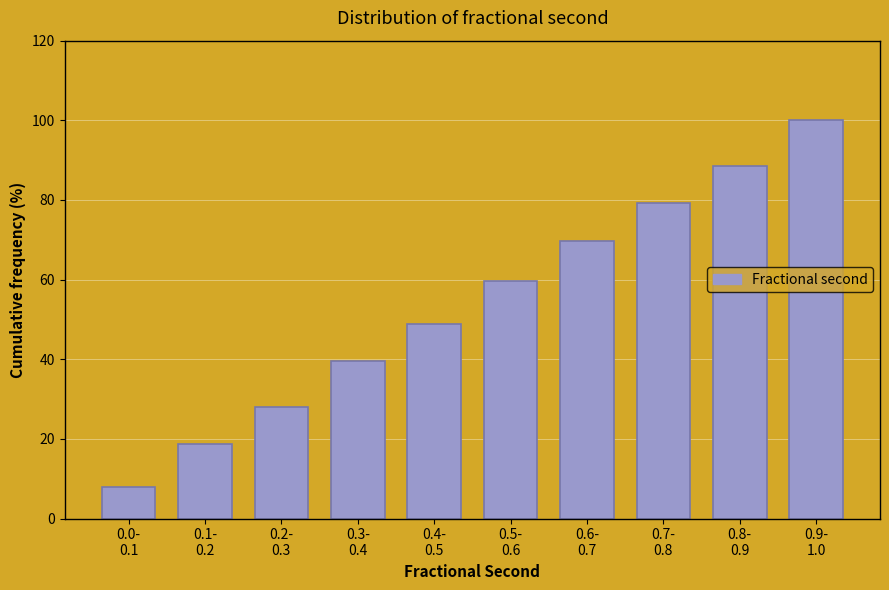

Reading left to right, extract all data points from this chart.

7.9	18.7	28.1	39.6	48.9	59.7	69.8	79.1	88.5	100.0